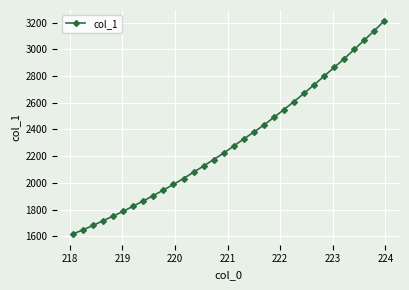

What is the value of the 12th point from the left?

2032.5